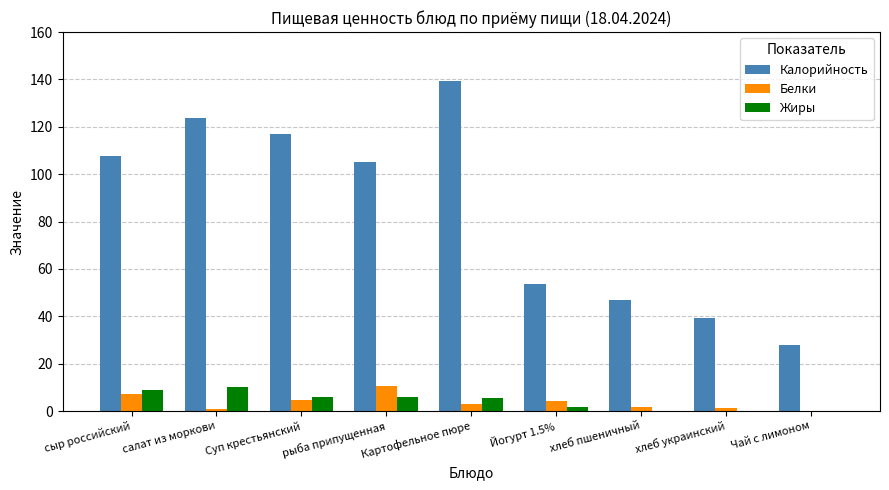

What is the approximate value of Белки at сыр российский?

7.0